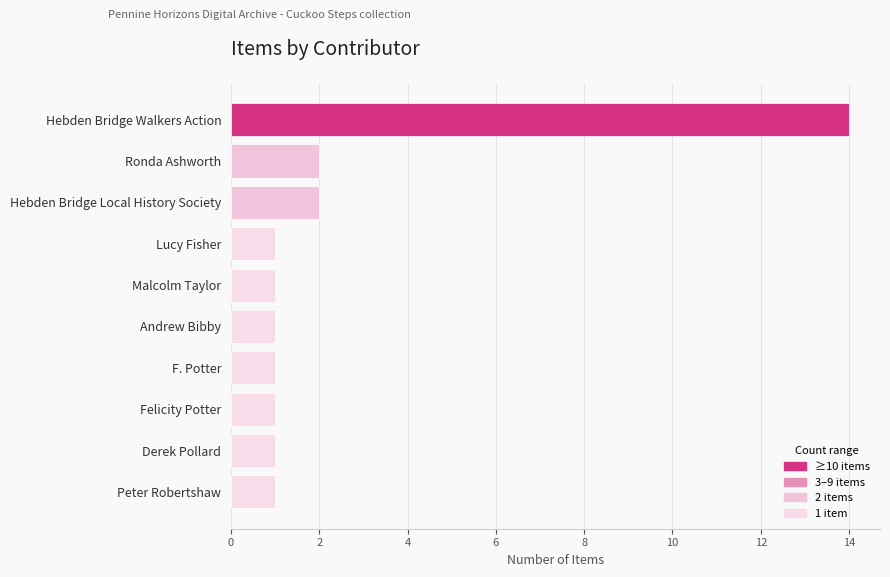

At which category does the chart reach its peak across all series?

Hebden Bridge Walkers Action